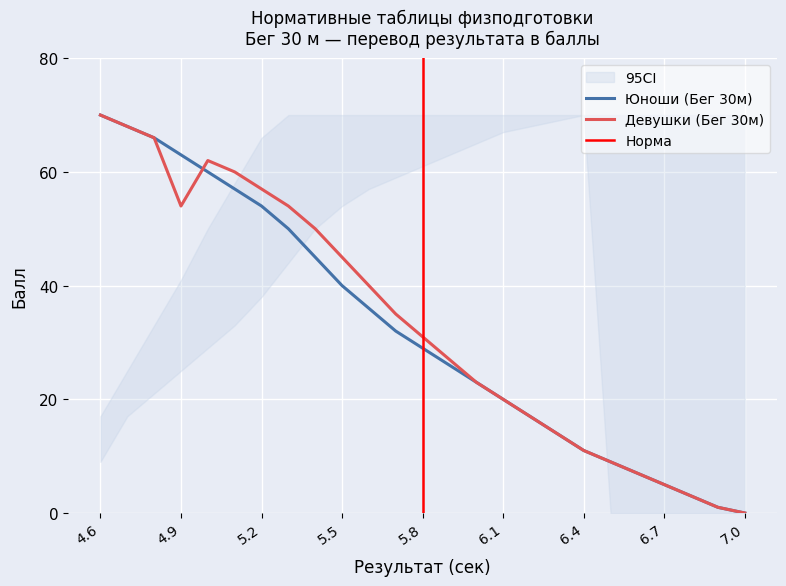

What is the sum of the Бег 30м (ДЕВУШКИ) values at 6.0 and 5.5?

68